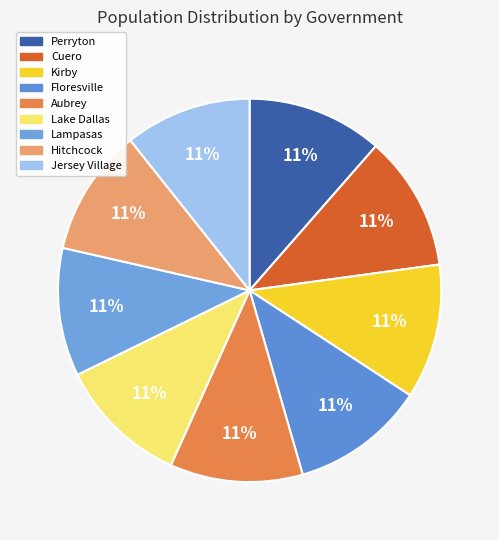

How many slices are in this pie chart?

9